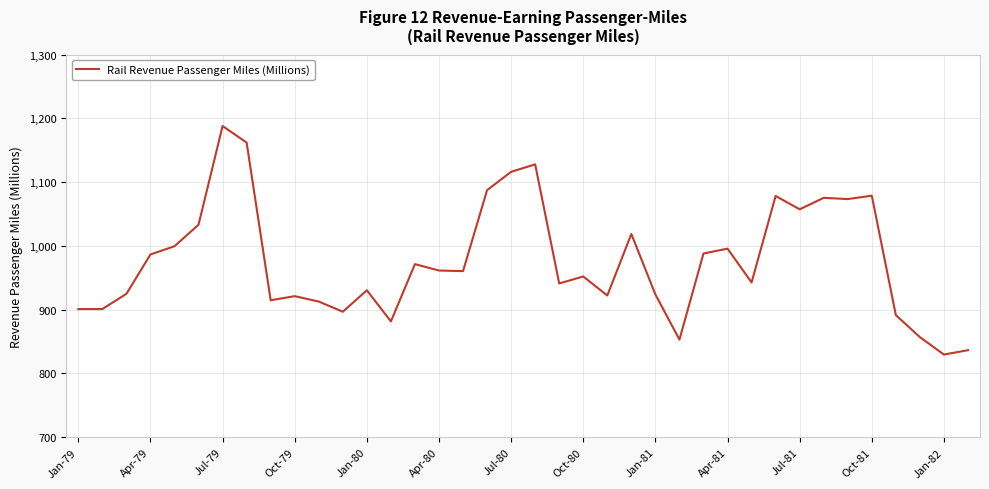

Is this an area chart (filled region under the line)?

No